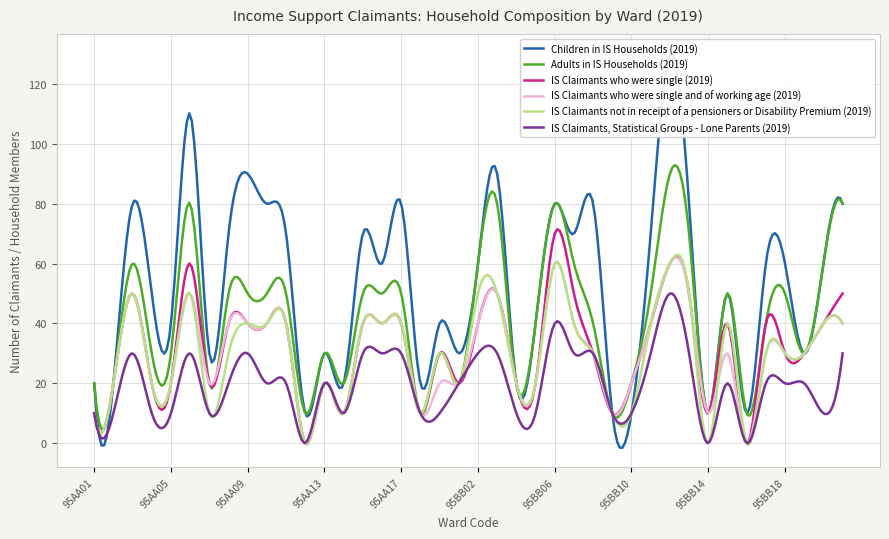

What position from the right is 95AA11?

30